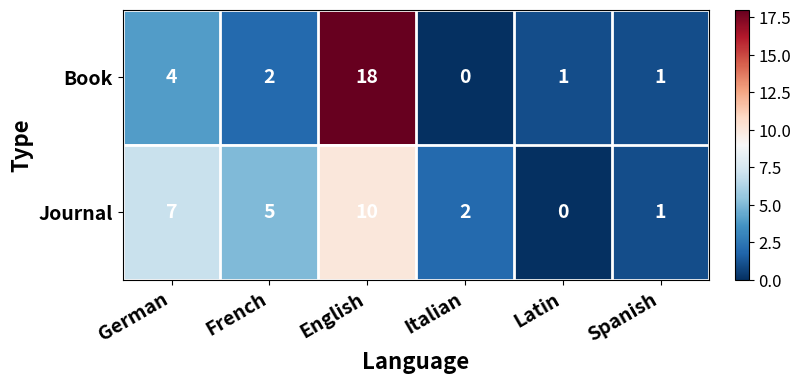

What is the greatest value displayed?

18